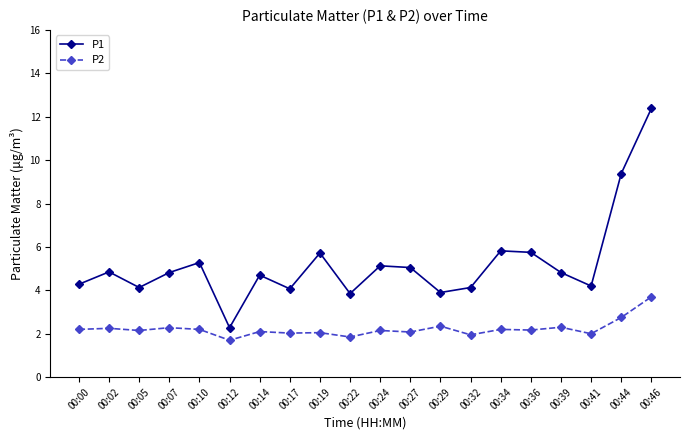

True or false: P2 and P1 cross at least once.

False